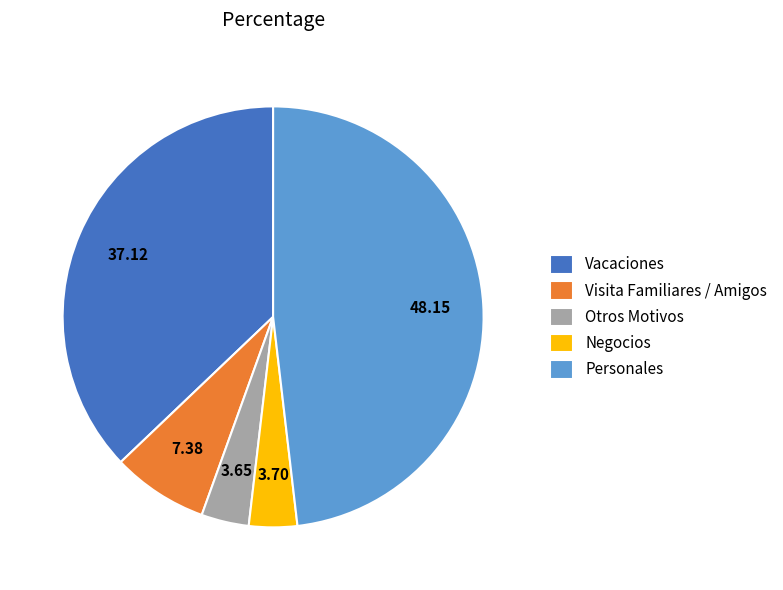

Does any single category account for the majority?

No